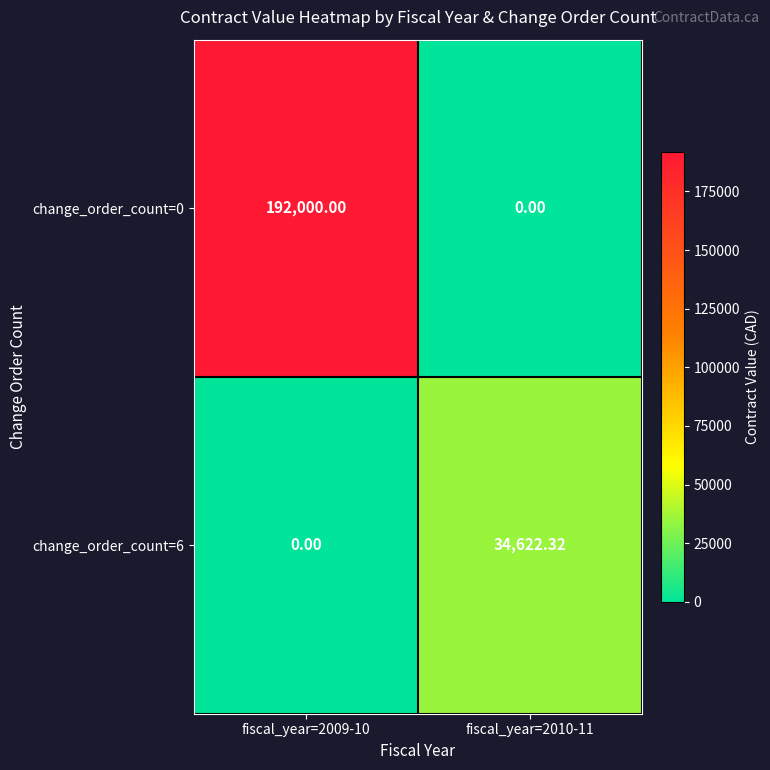

List the series in order of their overall mean, lowest first.

change_order_count=6, change_order_count=0